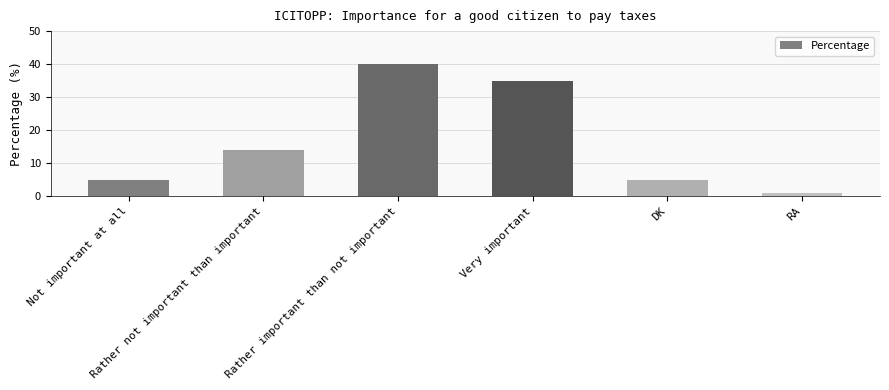

How many data points does each series have?

6